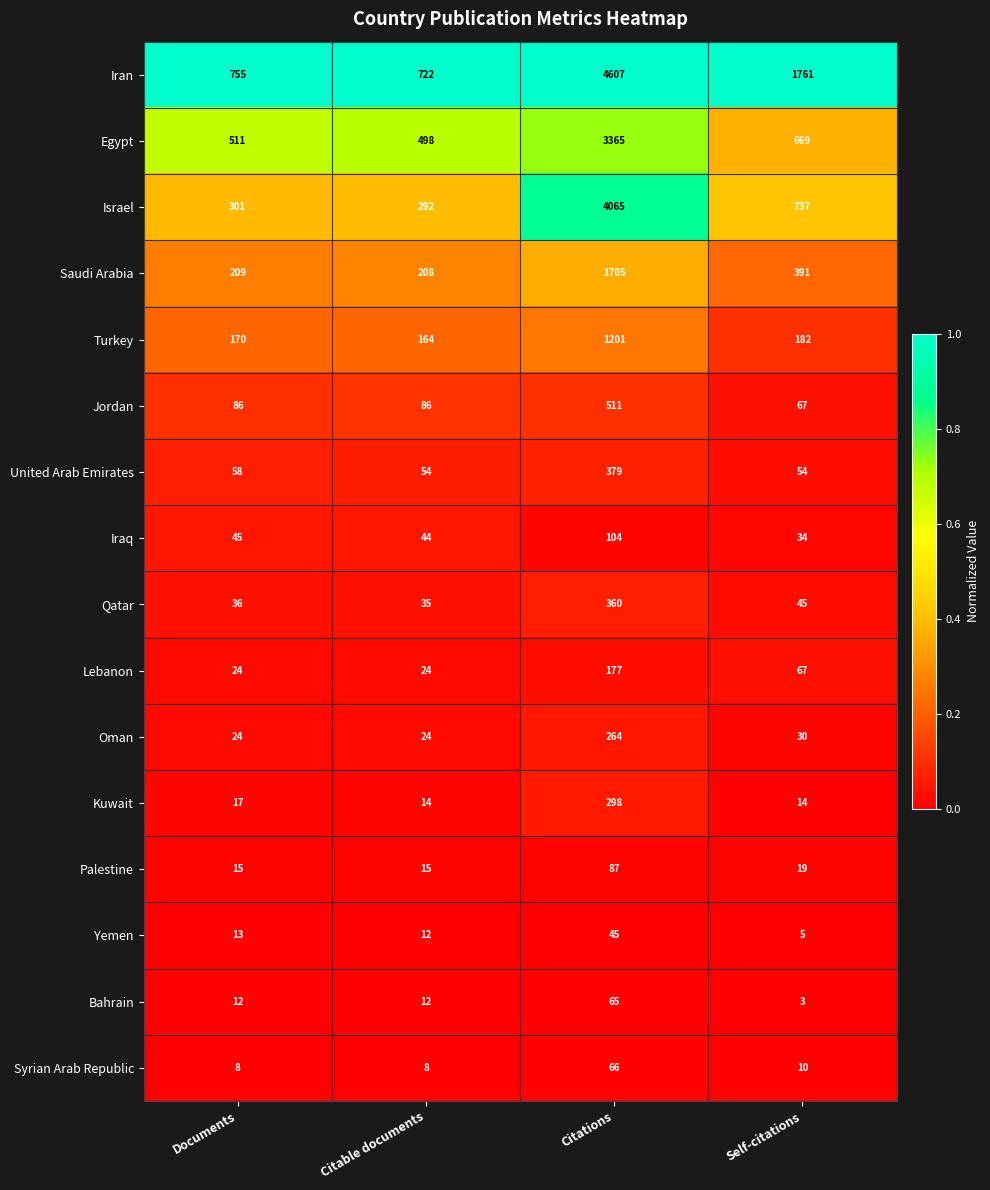

The value of United Arab Emirates at Documents is 39. True or false?

False